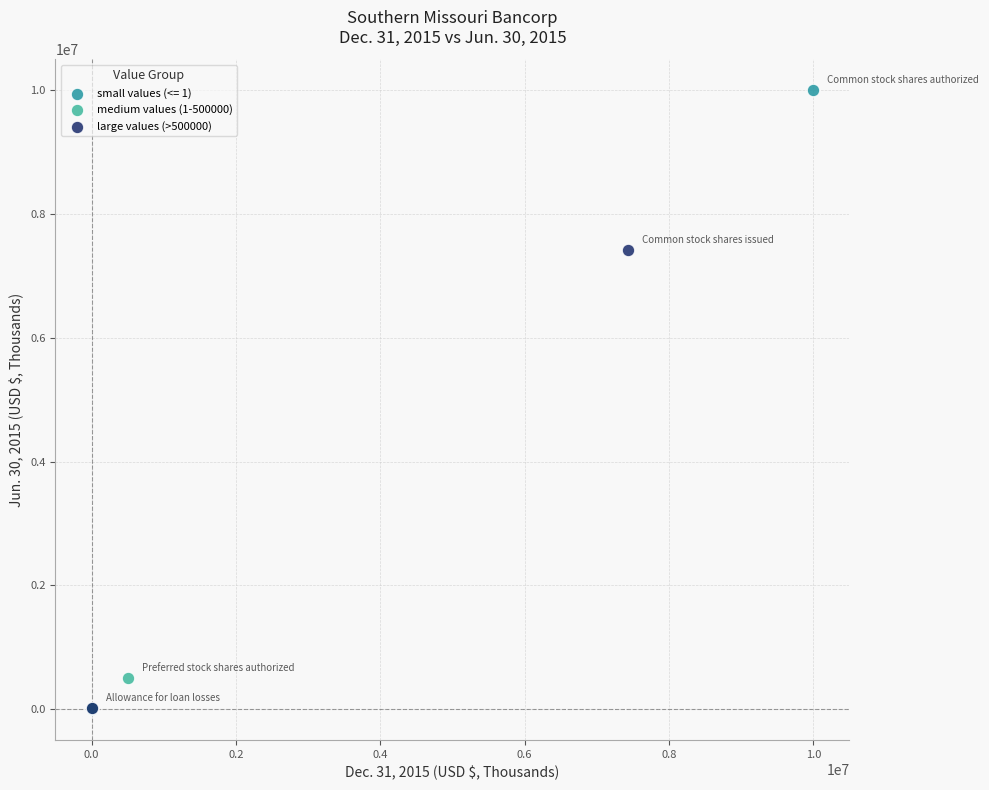

Which series has the largest Y range (max minus min)?

small values (<= 1)